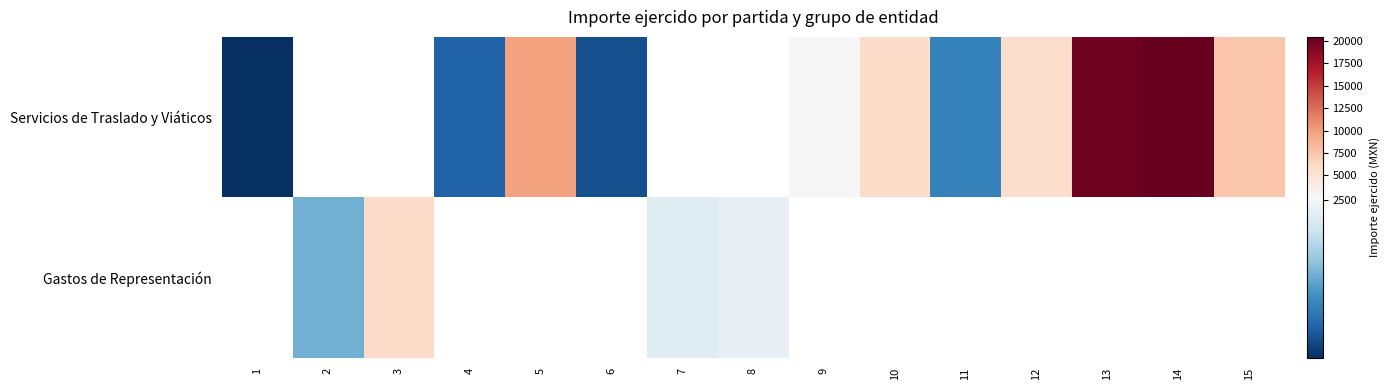

At how many categories does at least one series exceed 17572?

2